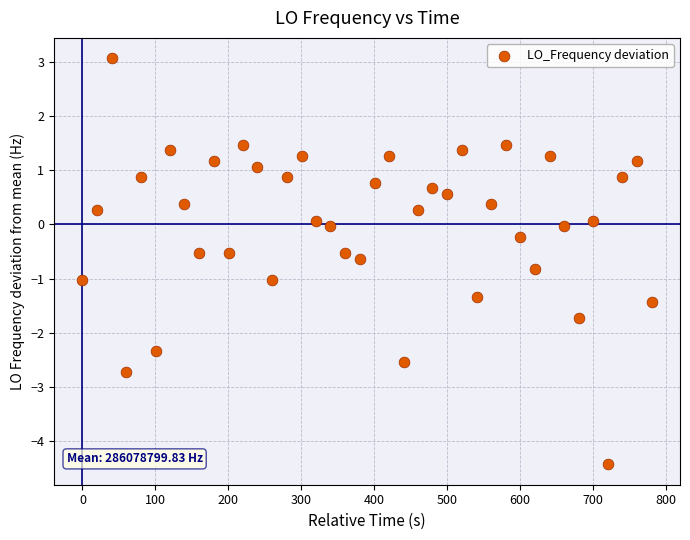

What is the range of X values (max minus min)?

780.1